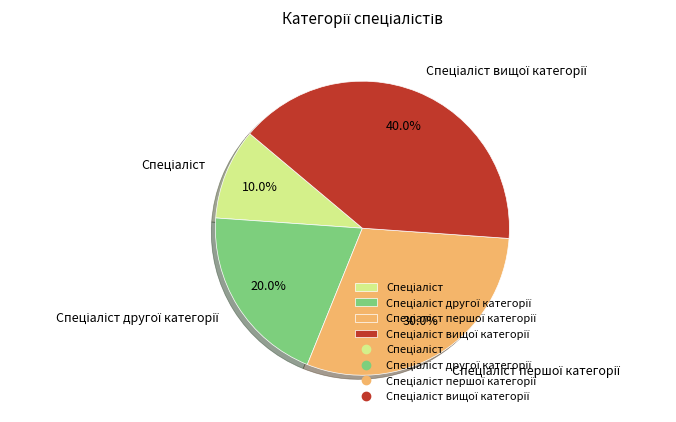

Is there any slice that represents more than half of the pie?

No